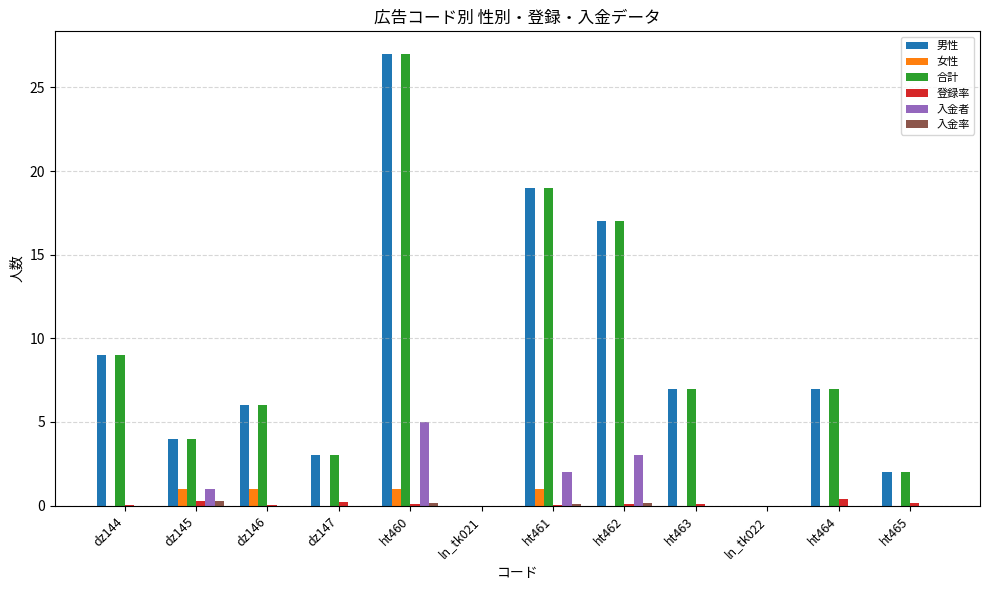

At which category is the sum across all series the highest?

ht460